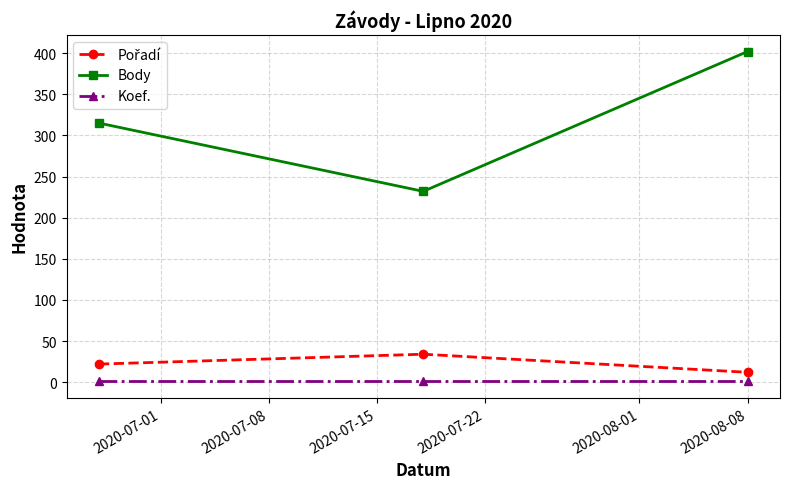

How many series are shown in this chart?

3